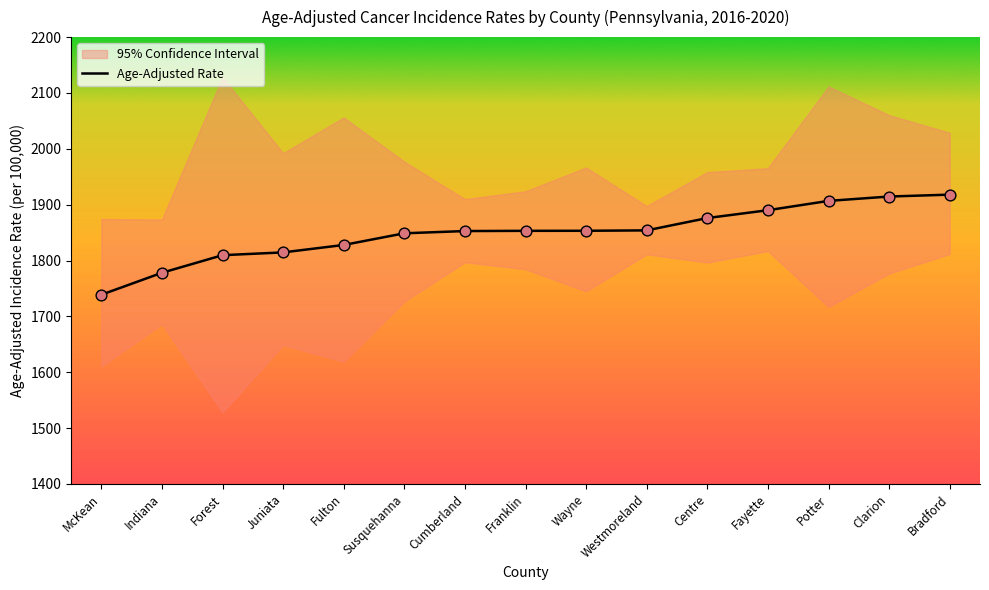

Approximately how many times larger is the value at Franklin compared to Wayne?

1.0